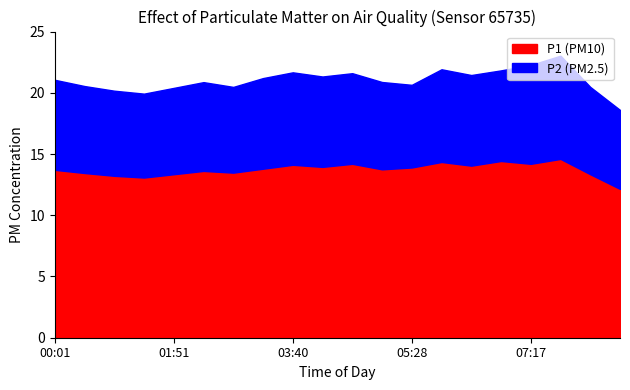

What is the approximate value of P1 at 05:01?

13.8